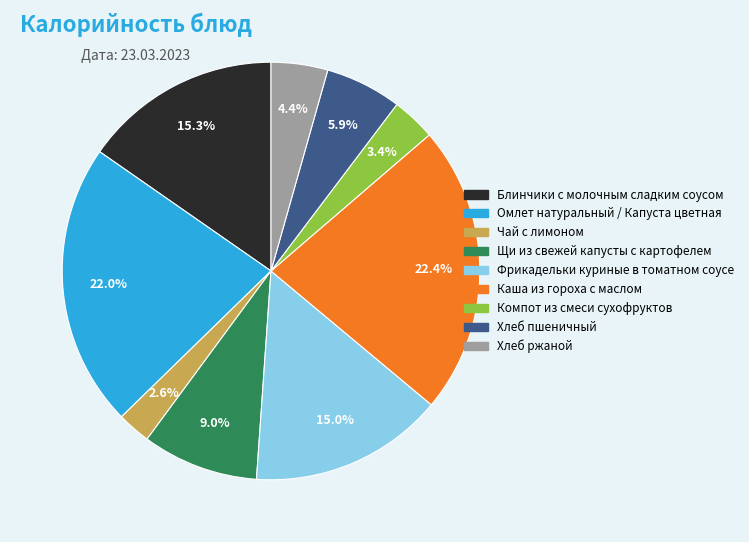

What is the ratio of the value at Хлеб пшеничный to the value at Компот из смеси сухофруктов?

1.7